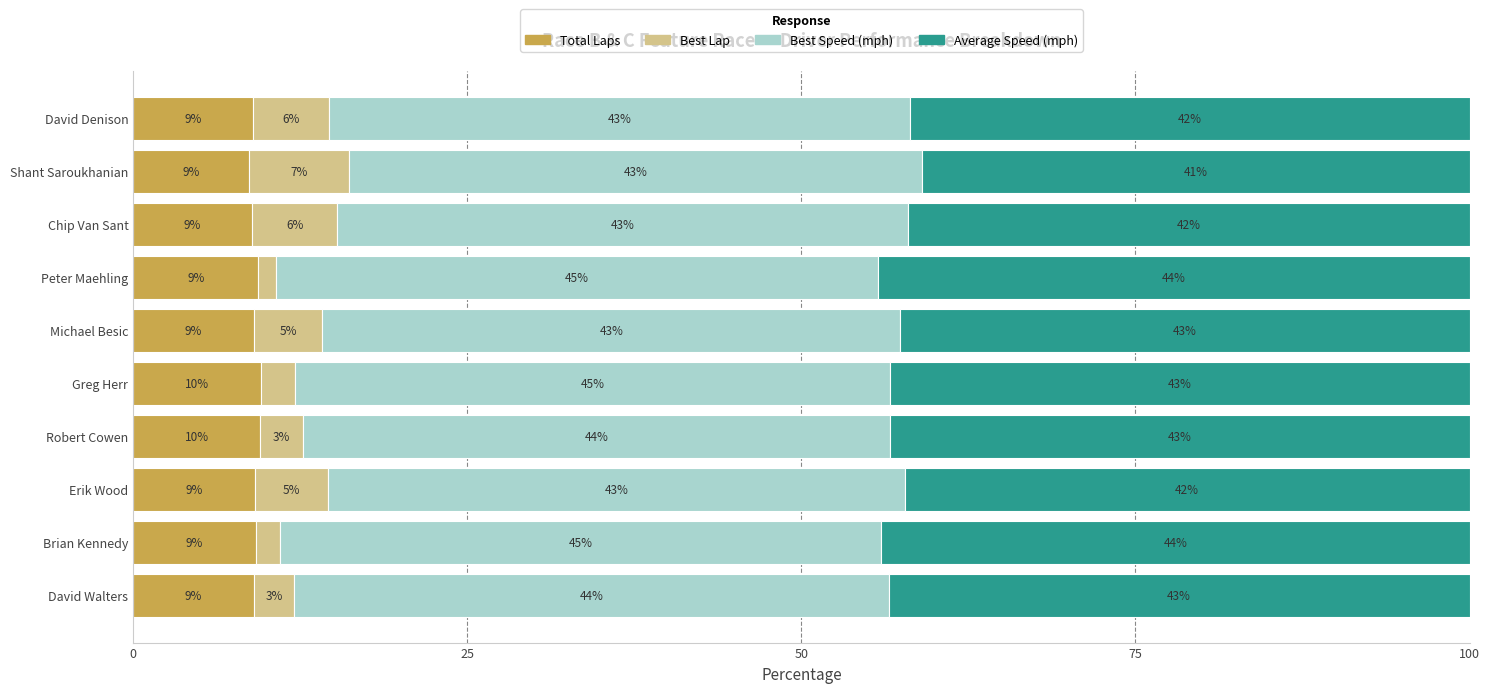

What is the maximum value for Total Laps?

9.6